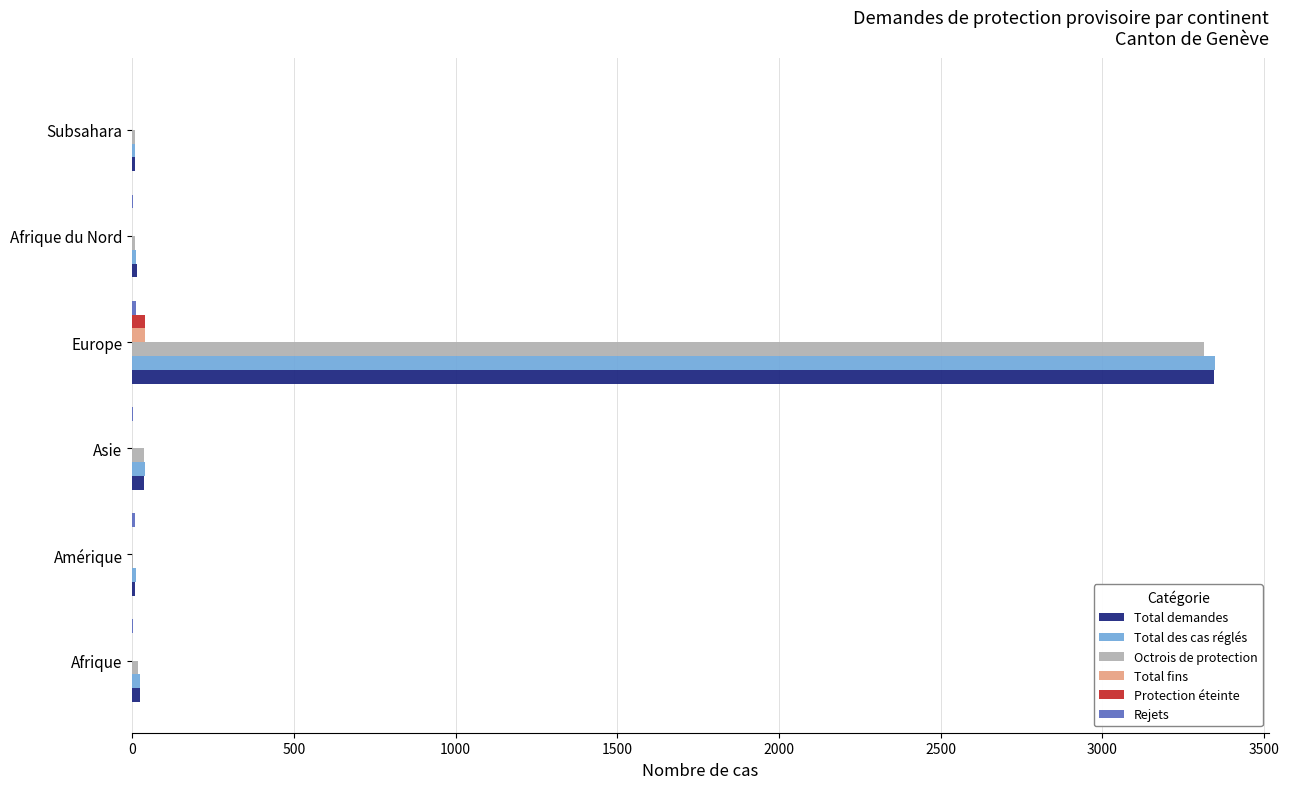

What is the average value of the Protection éteinte series?

6